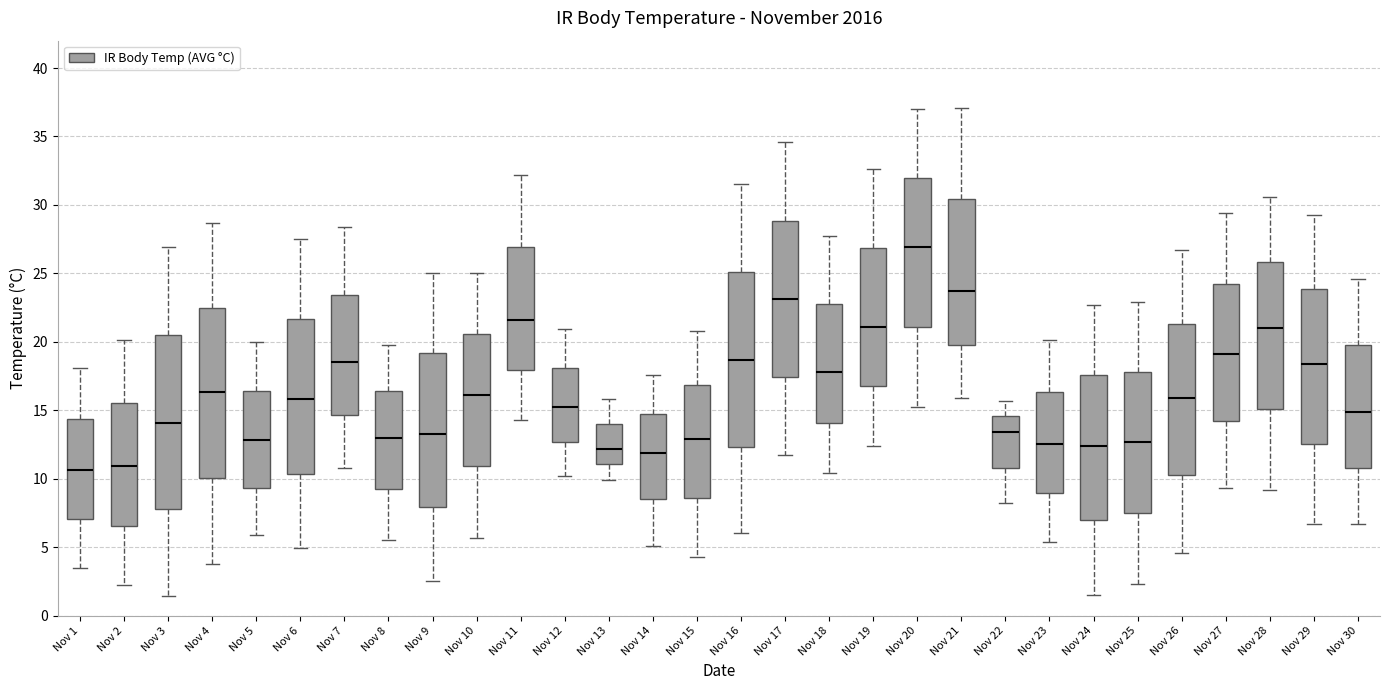

Reading left to right, read every box against the y-axis: the position of its median line, the range the box covers, and the ends of its whiskers. The values are not printed on the chart, so give them approximately, as read against the axis.

Nov 1: median 10.5, box 7.0 to 14.5, whiskers 3.5 to 18.0
Nov 2: median 11.0, box 6.5 to 15.5, whiskers 2.0 to 20.0
Nov 3: median 14.0, box 8.0 to 20.5, whiskers 1.5 to 27.0
Nov 4: median 16.5, box 10.0 to 22.5, whiskers 4.0 to 28.5
Nov 5: median 13.0, box 9.5 to 16.5, whiskers 6.0 to 20.0
Nov 6: median 16.0, box 10.5 to 21.5, whiskers 5.0 to 27.5
Nov 7: median 18.5, box 14.5 to 23.5, whiskers 11.0 to 28.5
Nov 8: median 13.0, box 9.5 to 16.5, whiskers 5.5 to 20.0
Nov 9: median 13.5, box 8.0 to 19.0, whiskers 2.5 to 25.0
Nov 10: median 16.0, box 11.0 to 20.5, whiskers 5.5 to 25.0
Nov 11: median 21.5, box 18.0 to 27.0, whiskers 14.5 to 32.0
Nov 12: median 15.0, box 12.5 to 18.0, whiskers 10.0 to 21.0
Nov 13: median 12.0, box 11.0 to 14.0, whiskers 10.0 to 16.0
Nov 14: median 12.0, box 8.5 to 15.0, whiskers 5.0 to 17.5
Nov 15: median 13.0, box 8.5 to 17.0, whiskers 4.5 to 21.0
Nov 16: median 18.5, box 12.5 to 25.0, whiskers 6.0 to 31.5
Nov 17: median 23.0, box 17.5 to 29.0, whiskers 11.5 to 34.5
Nov 18: median 18.0, box 14.0 to 23.0, whiskers 10.5 to 27.5
Nov 19: median 21.0, box 17.0 to 27.0, whiskers 12.5 to 32.5
Nov 20: median 27.0, box 21.0 to 32.0, whiskers 15.0 to 37.0
Nov 21: median 23.5, box 20.0 to 30.5, whiskers 16.0 to 37.0
Nov 22: median 13.5, box 11.0 to 14.5, whiskers 8.0 to 15.5
Nov 23: median 12.5, box 9.0 to 16.5, whiskers 5.5 to 20.0
Nov 24: median 12.5, box 7.0 to 17.5, whiskers 1.5 to 22.5
Nov 25: median 12.5, box 7.5 to 18.0, whiskers 2.5 to 23.0
Nov 26: median 16.0, box 10.5 to 21.5, whiskers 4.5 to 26.5
Nov 27: median 19.0, box 14.0 to 24.5, whiskers 9.5 to 29.5
Nov 28: median 21.0, box 15.0 to 26.0, whiskers 9.0 to 30.5
Nov 29: median 18.5, box 12.5 to 24.0, whiskers 6.5 to 29.5
Nov 30: median 15.0, box 11.0 to 20.0, whiskers 6.5 to 24.5